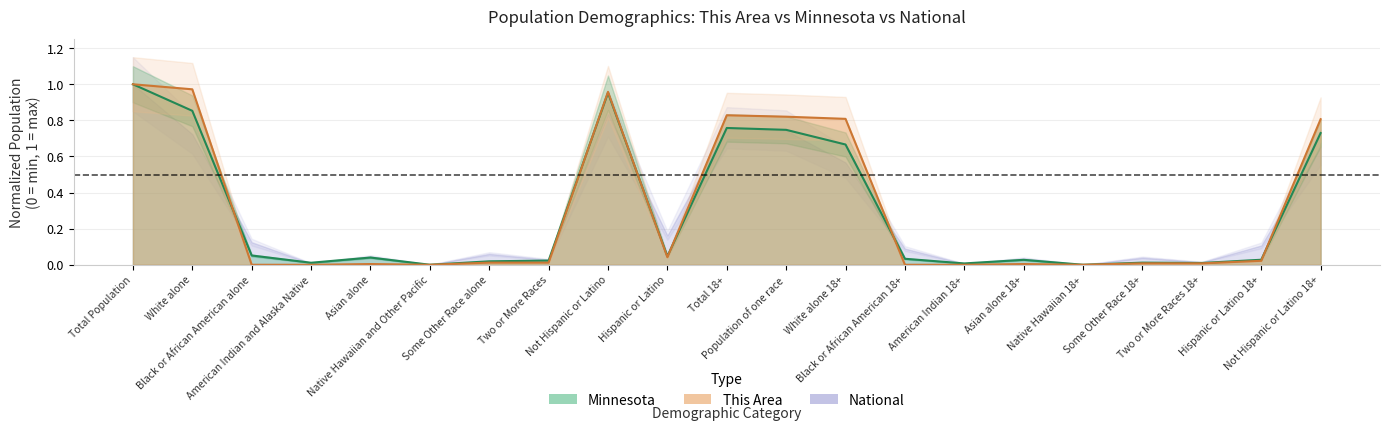

How many values in the Minnesota series exceed 0?

20